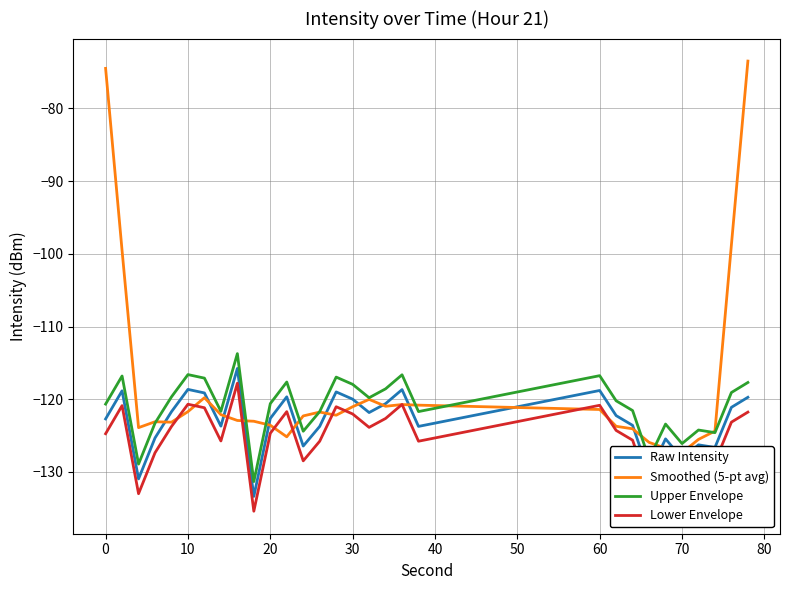

List the series in order of their peak value, highest first.

Smoothed (5-pt avg), Upper Envelope, Raw Intensity, Lower Envelope